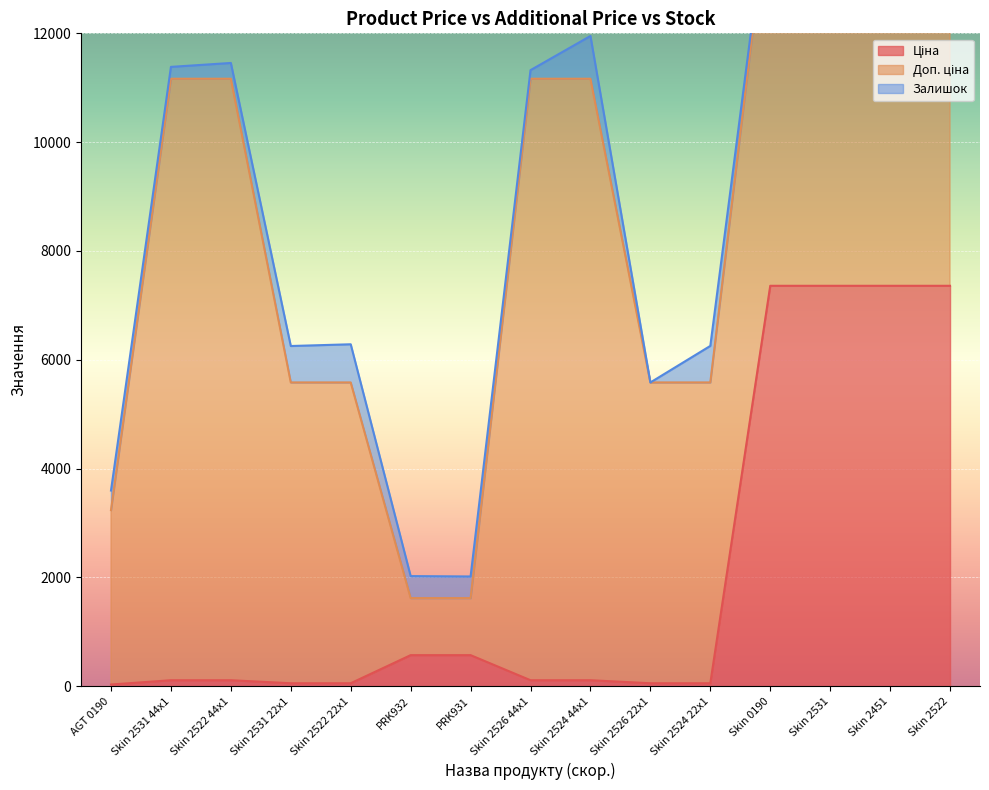

Where is Залишок nearest to the value 393?

PRK931